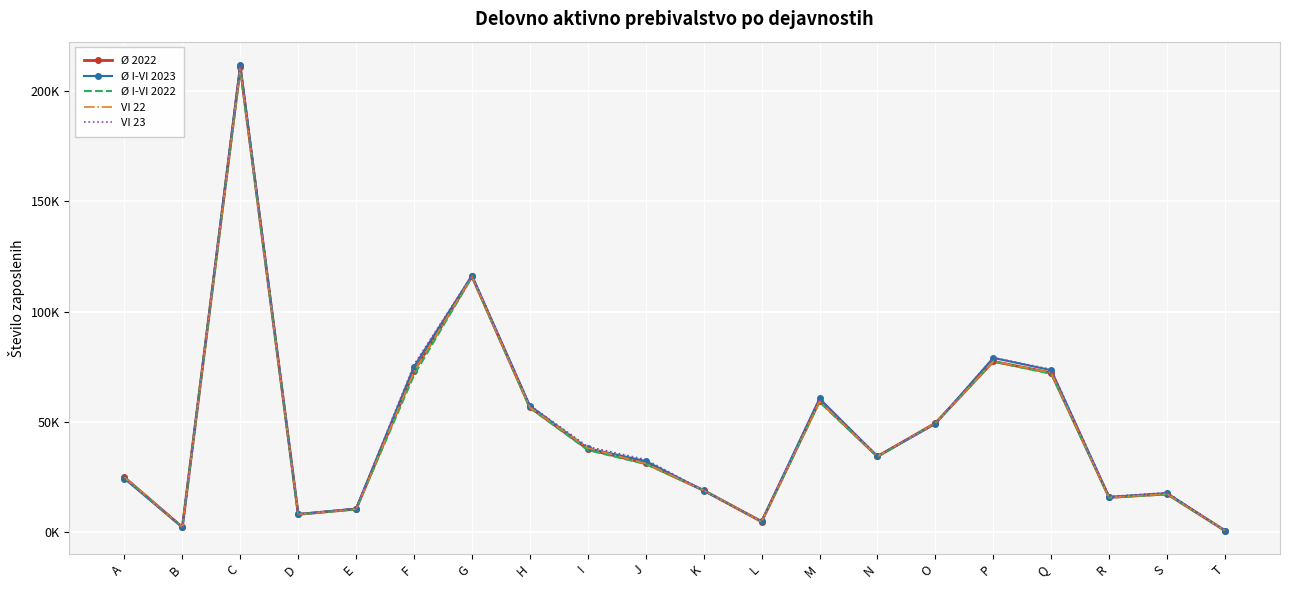

What is the sum of the VI 23 values at B and J?

35256.0